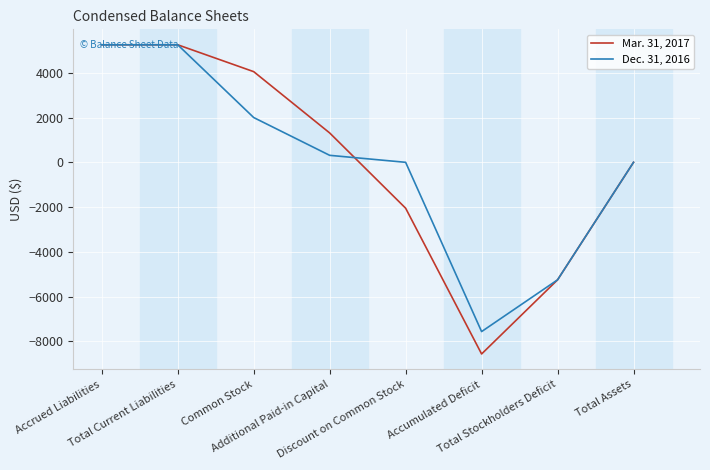

Does the chart have visible grid lines?

Yes